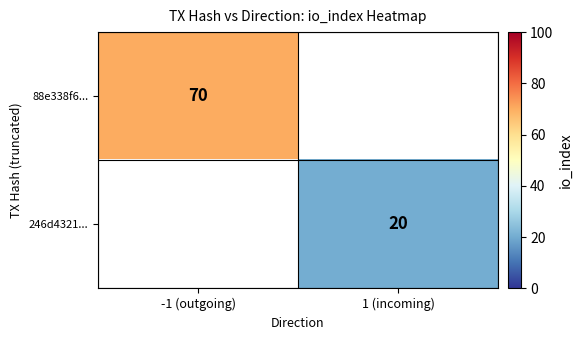

Is the value of 246d4321... at 1 (incoming) greater than the value of 88e338f6... at -1 (outgoing)?

No